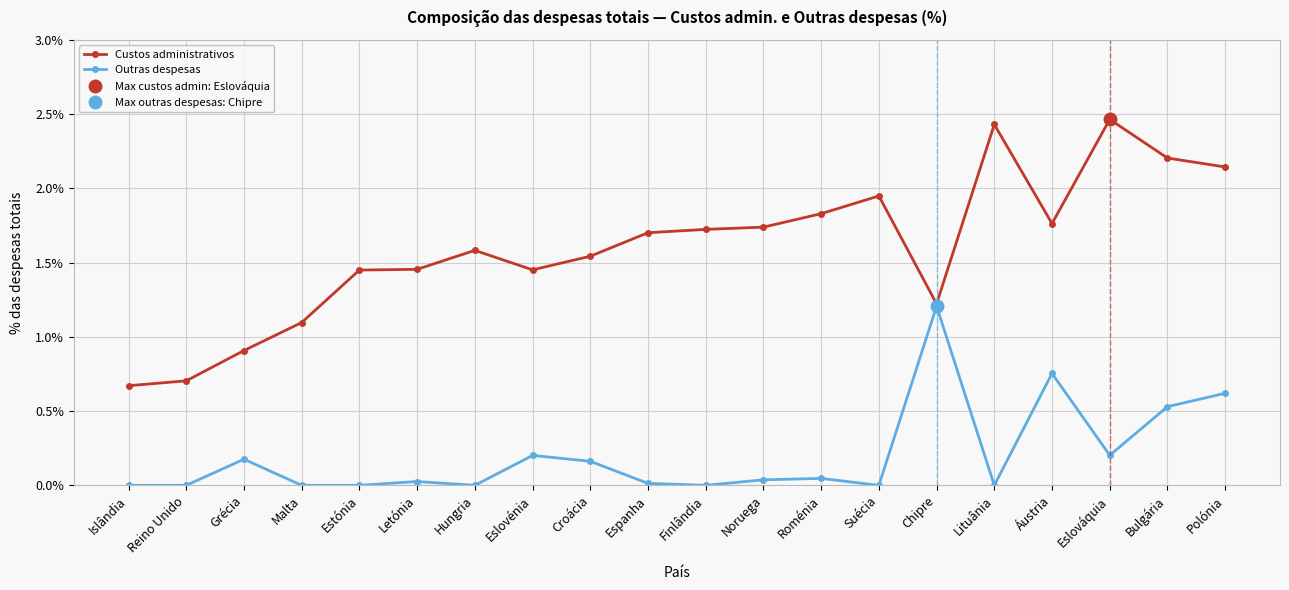

True or false: Outras despesas has a value of 0.2 at Croácia.

True